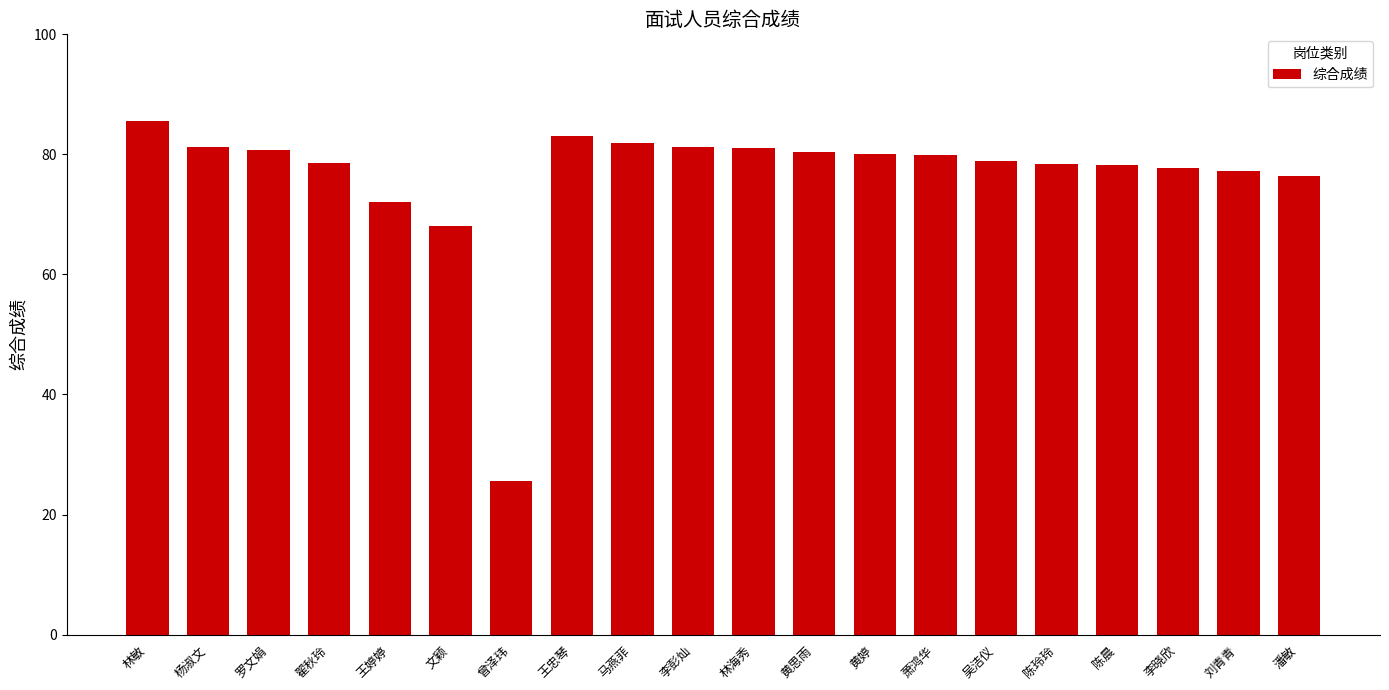

True or false: the data shows 78.6 at 翟秋玲.

True